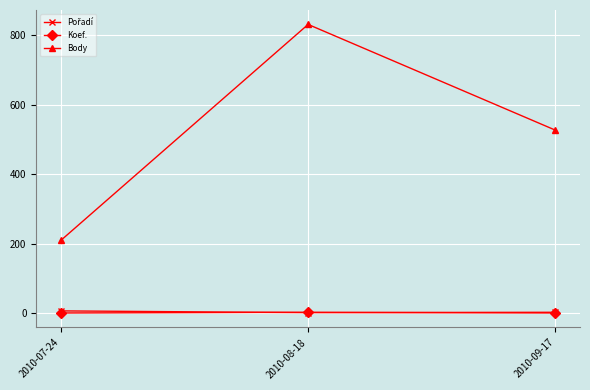

What is the label of the 3rd point from the left?

2010-09-17